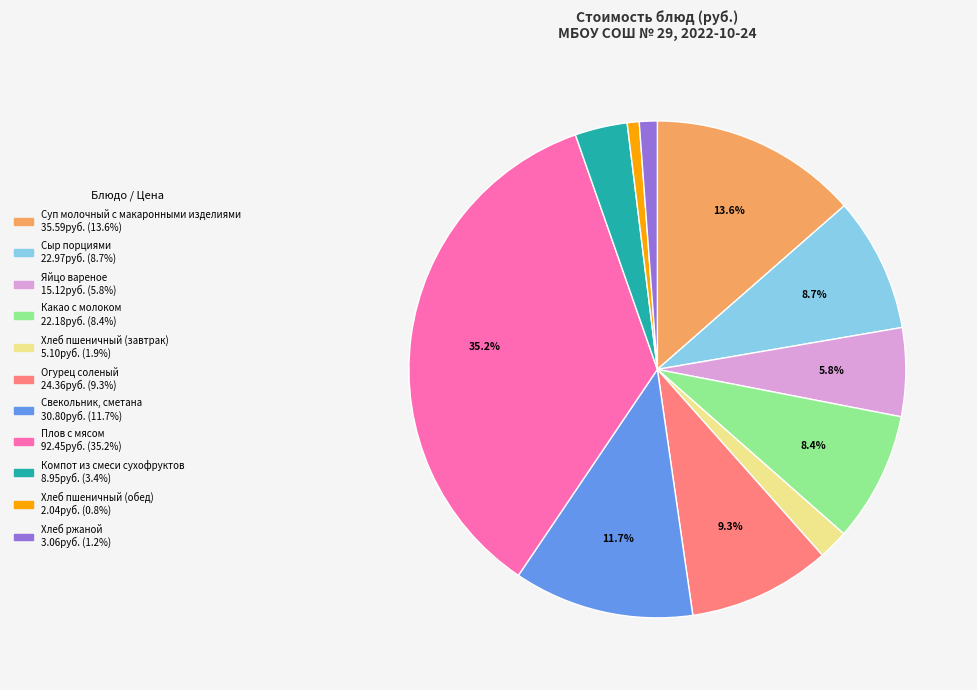

How many segments does this pie chart have?

11